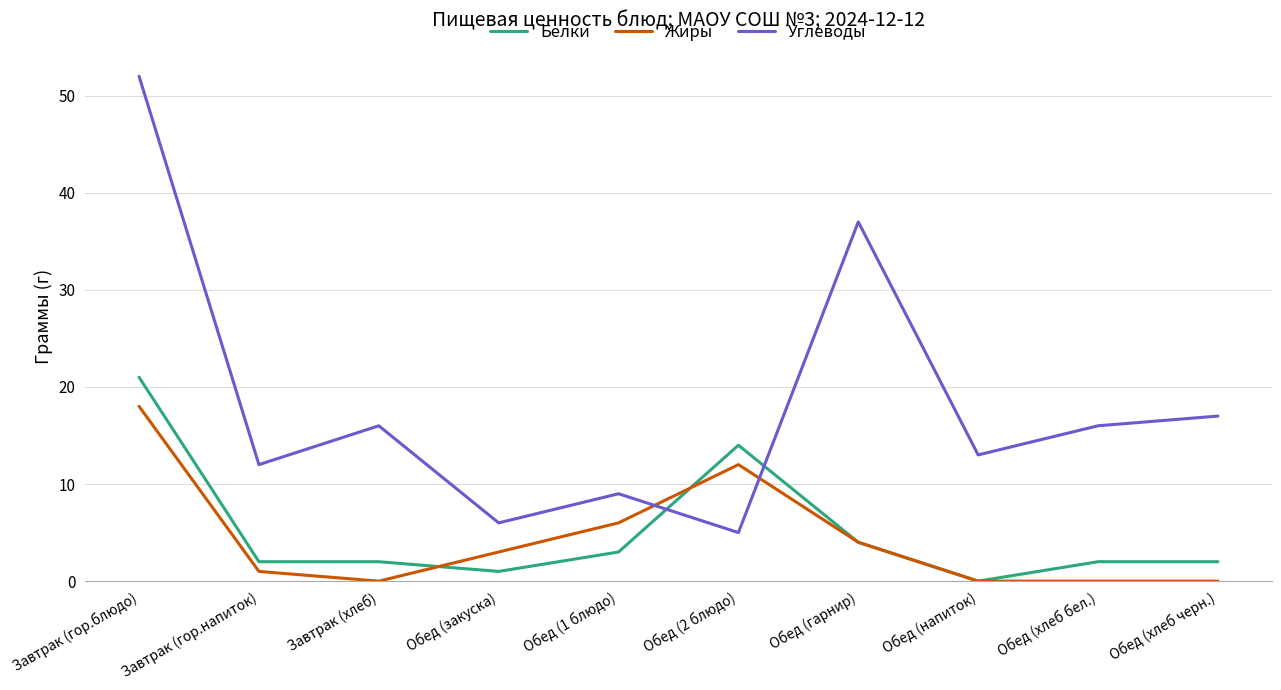

What is the average value of the Жиры series?

4